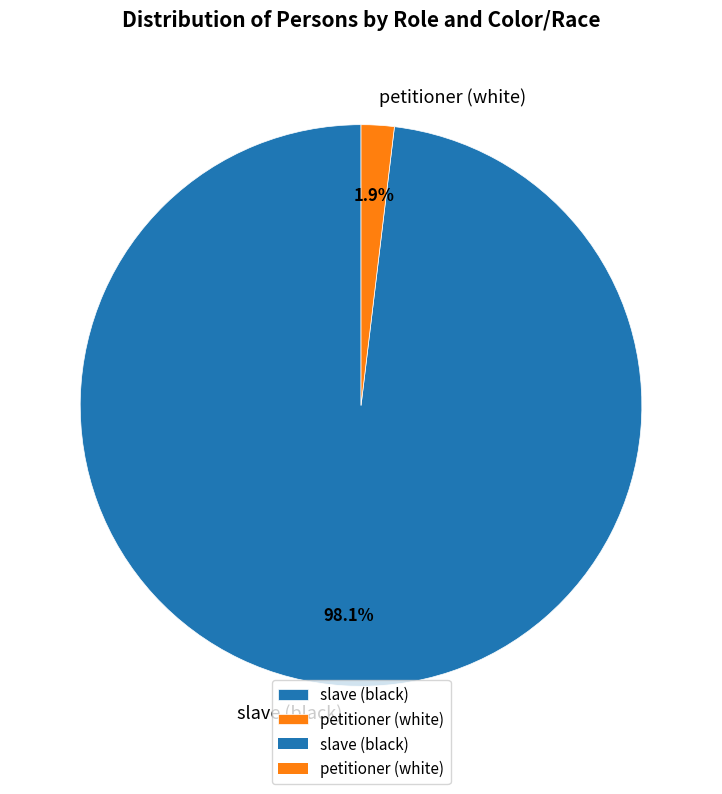

Which has a higher value, petitioner (white) or slave (black)?

slave (black)